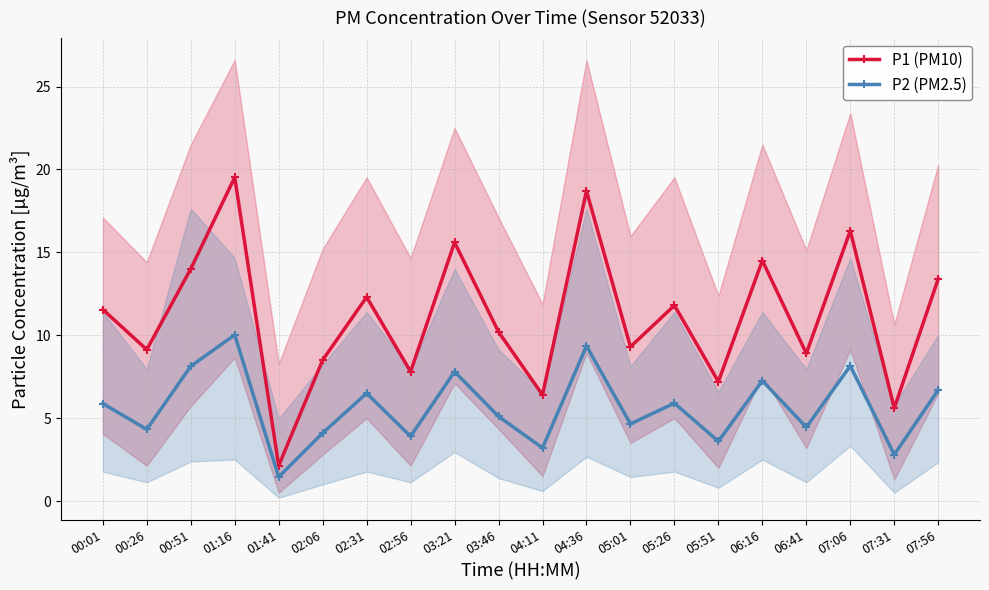

What is the value of the P1 (PM10) point at the 17th from the left?

8.9